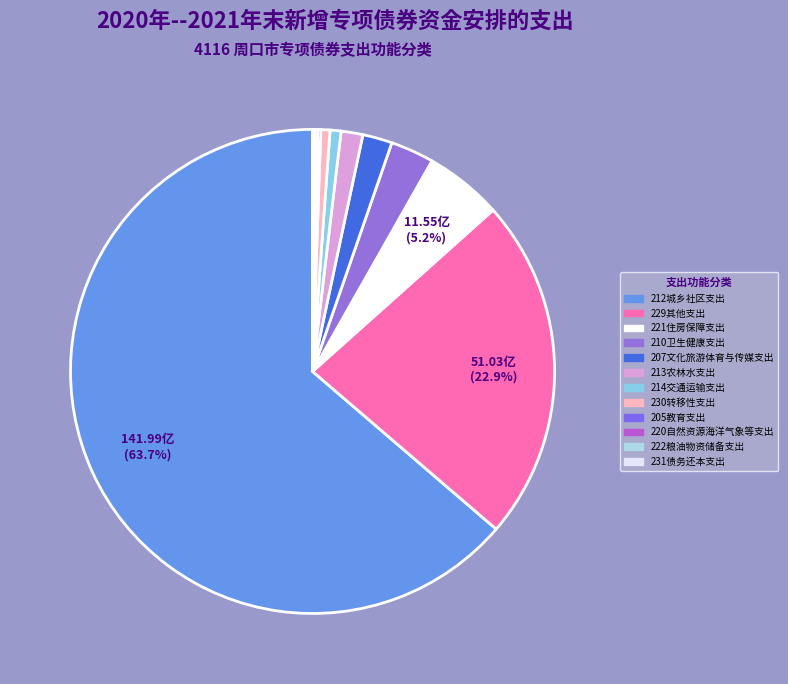

What is the change in value from 221住房保障支出 to 220自然资源海洋气象等支出?

-11.1